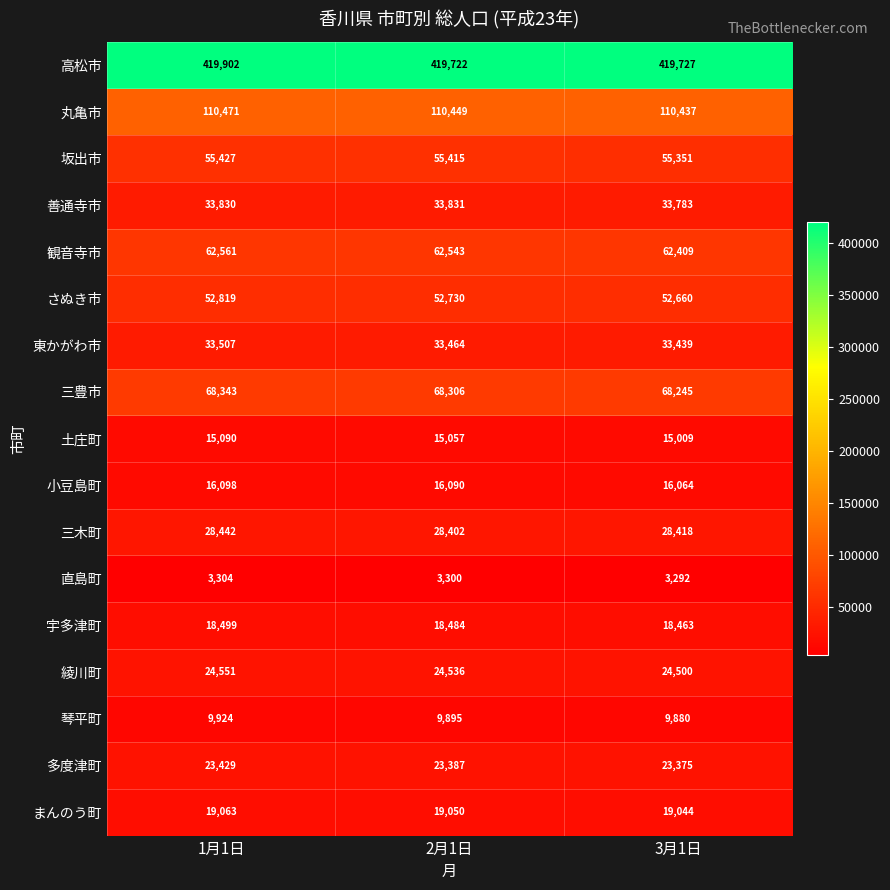

The value of さぬき市 at 3月1日 is 52660. True or false?

True